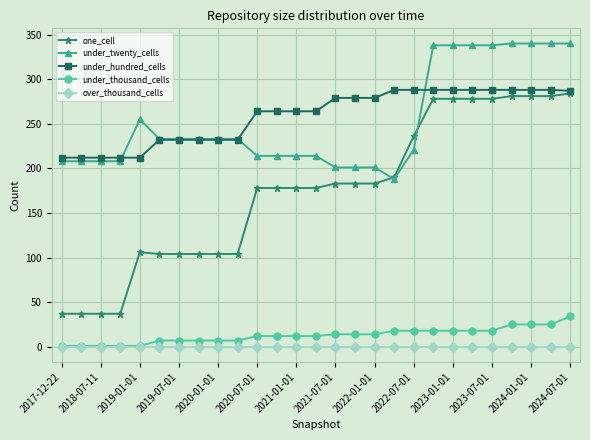

Which series has the largest range (max minus min)?

one_cell